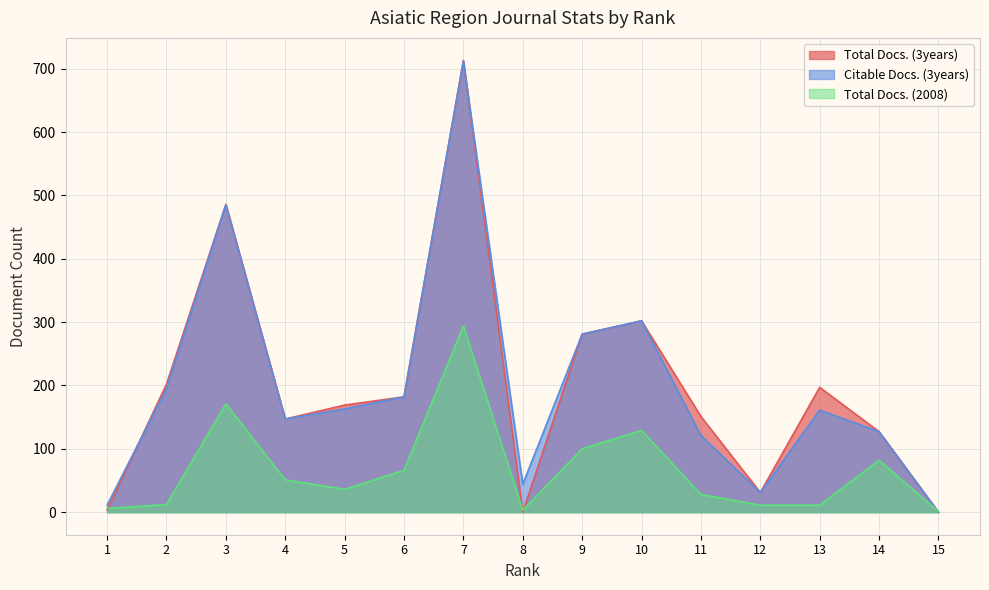

At which category does Citable Docs. (3years) reach its first local valley?

4